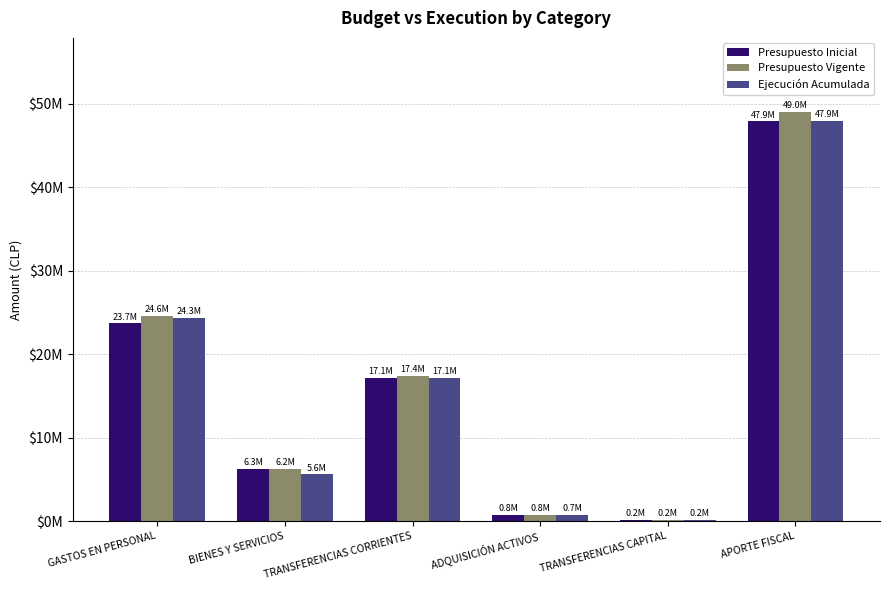

What is the label of the 4th bar from the left?

ADQUISICIÓN ACTIVOS